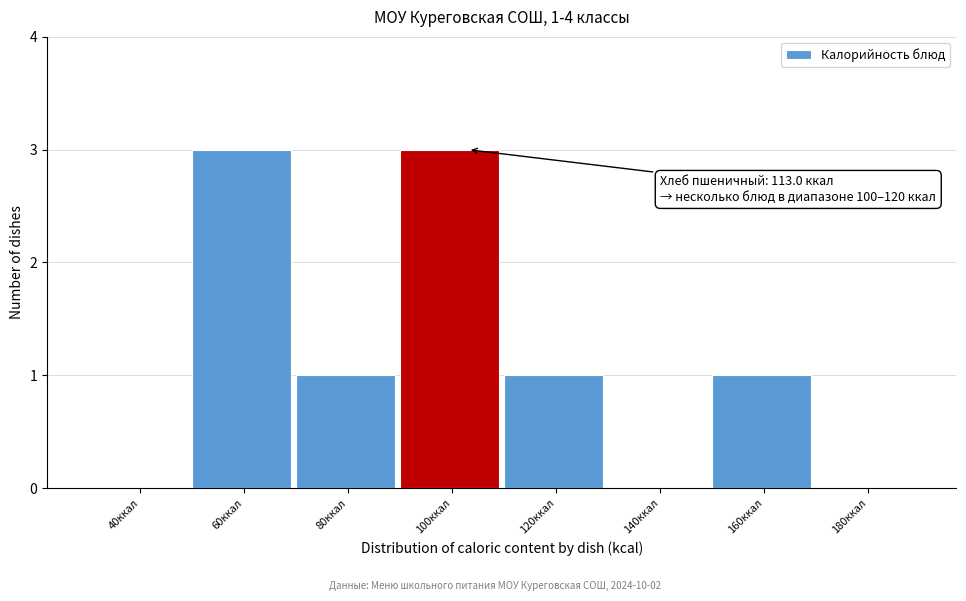

Reading left to right, transcribe all the data shown in this chart.

40ккал=0	60ккал=3	80ккал=1	100ккал=3	120ккал=1	140ккал=0	160ккал=1	180ккал=0